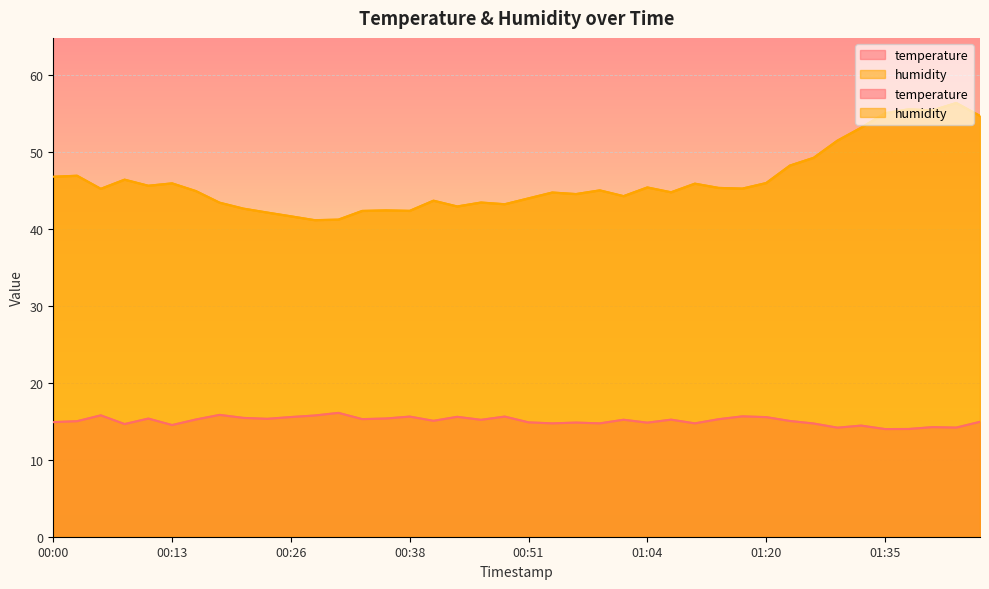

What is the average value of the humidity series?

46.2